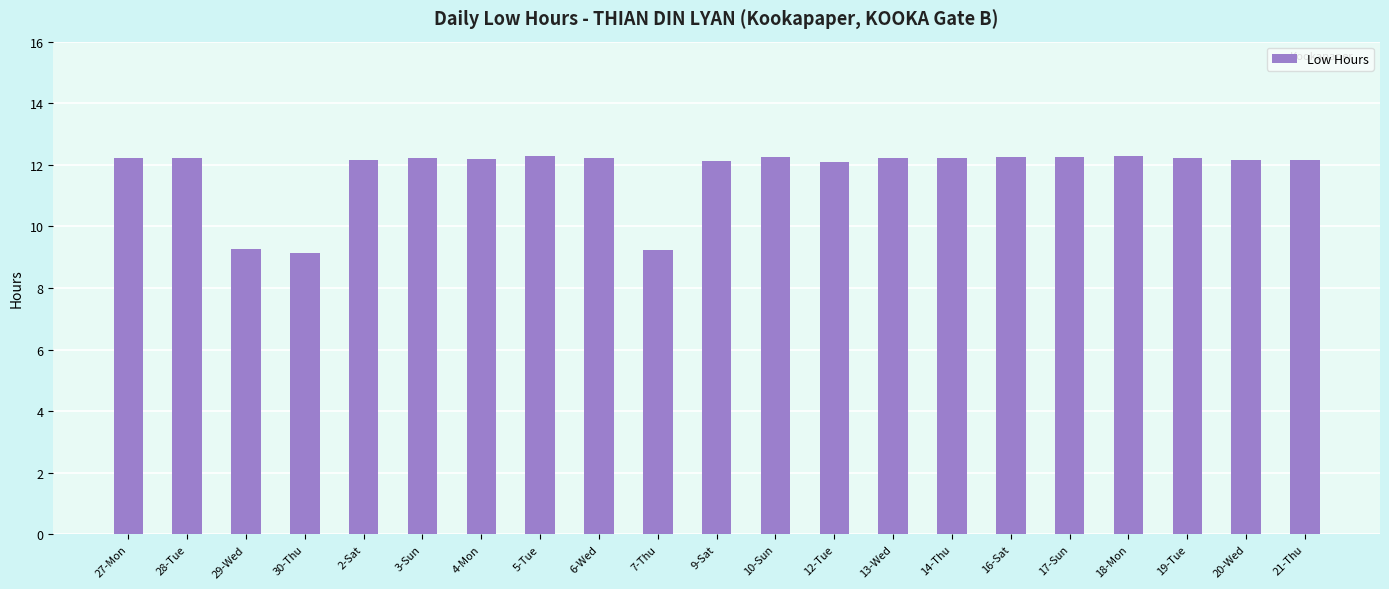

What is the maximum value shown in the chart?

12.3